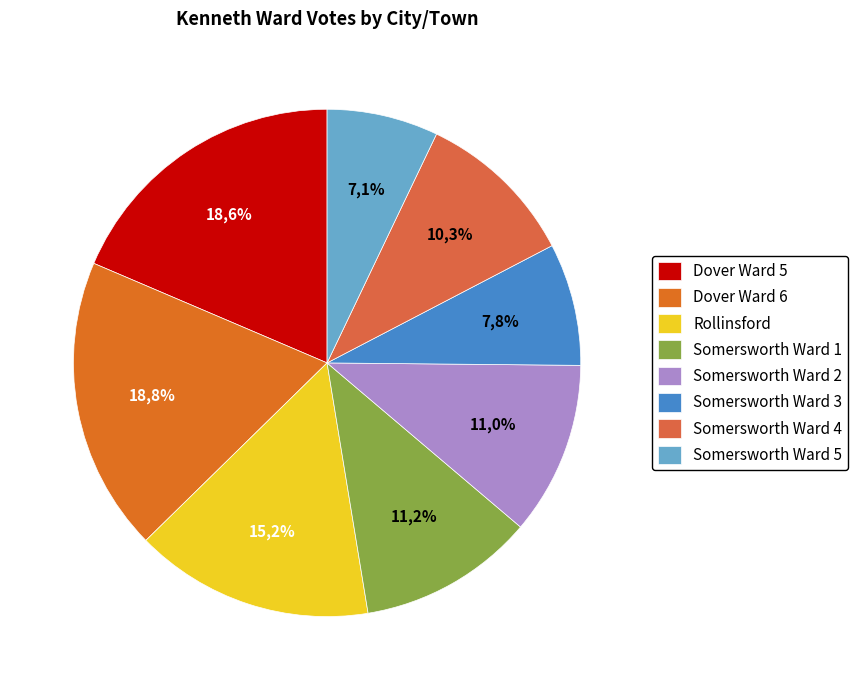

The Dover Ward 6 slice represents 19% of the pie. True or false?

True